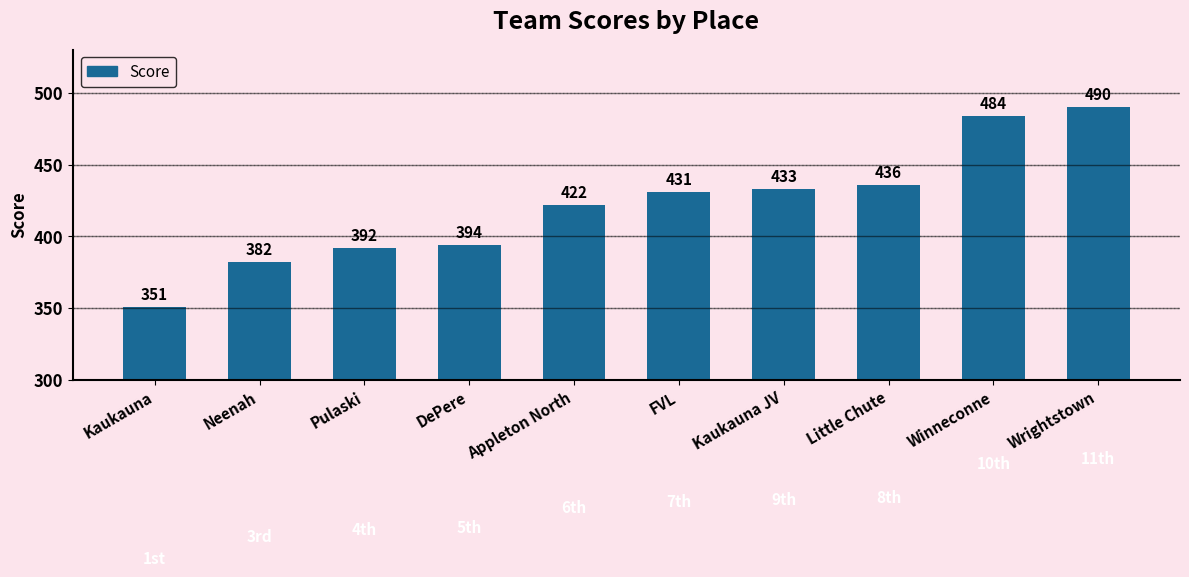

Which label corresponds to the largest value in the chart?

Wrightstown